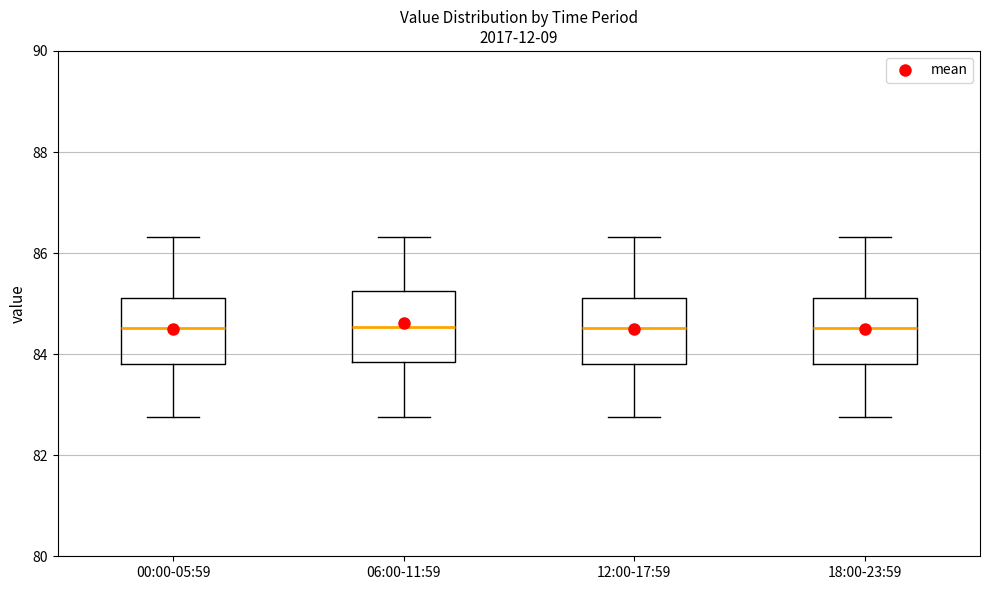

Where is the upper edge of the box for 12:00-17:59 on the y-axis? The values are not printed on the chart, so give them approximately, as read against the axis.

85.2